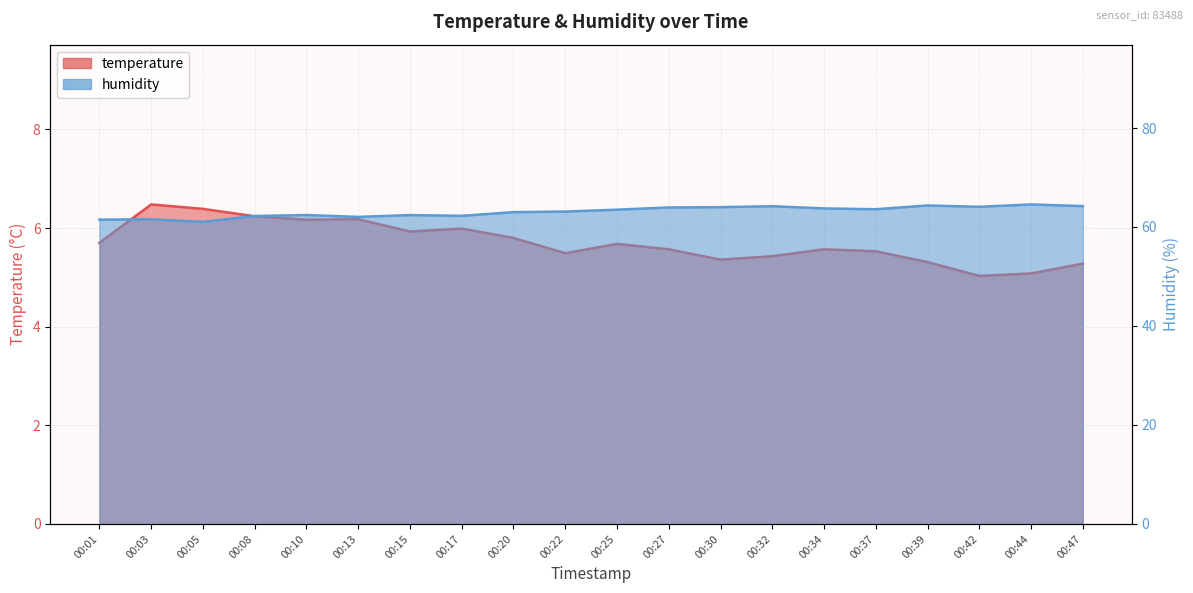

The humidity series shows 63.5 at 00:25. True or false?

True